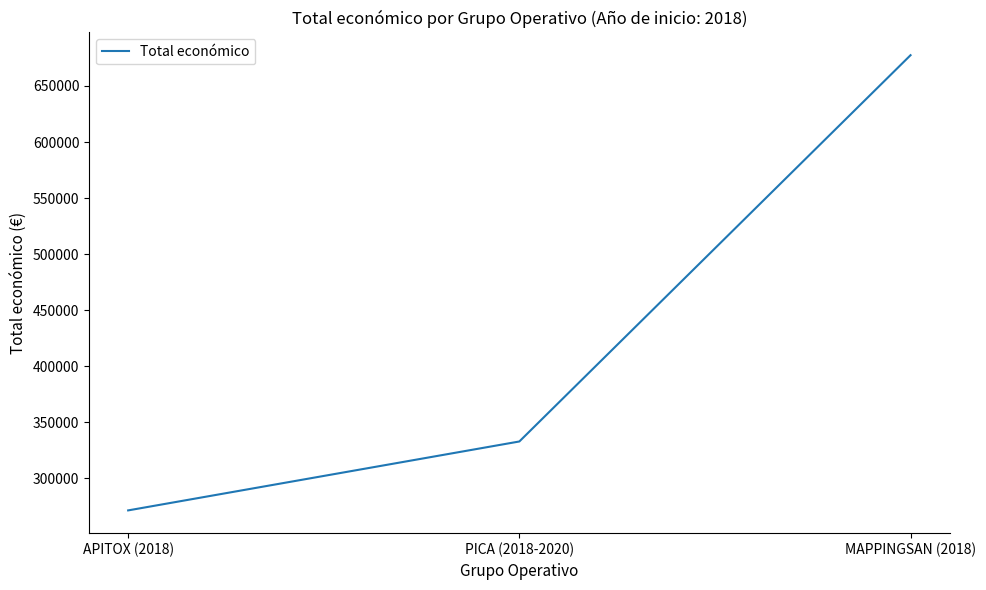

Reading left to right, extract all data points from this chart.

271552	333001	677425